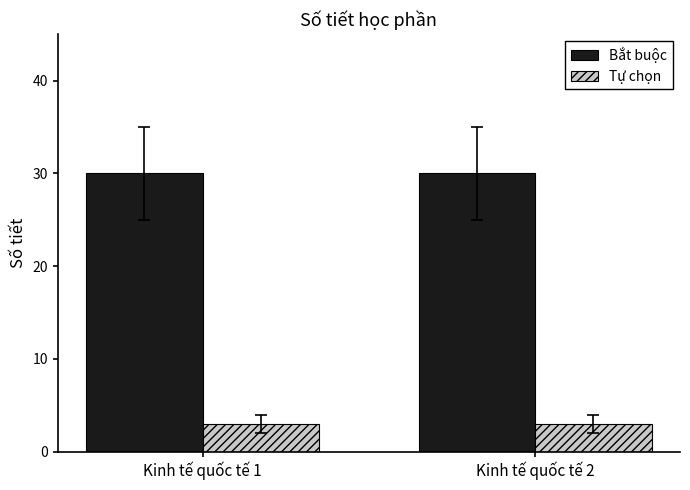

Does the chart contain any negative values?

No